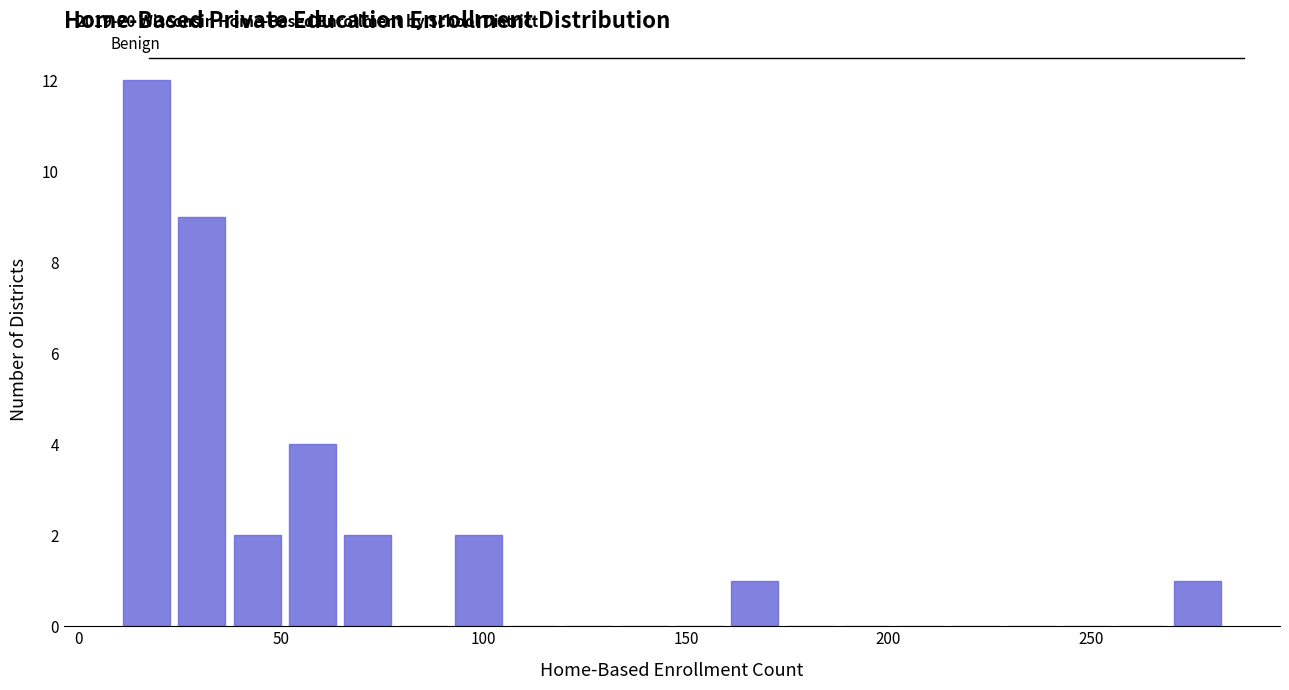

Read against the x-axis, roughly where is the centre of the tallest bar?

15